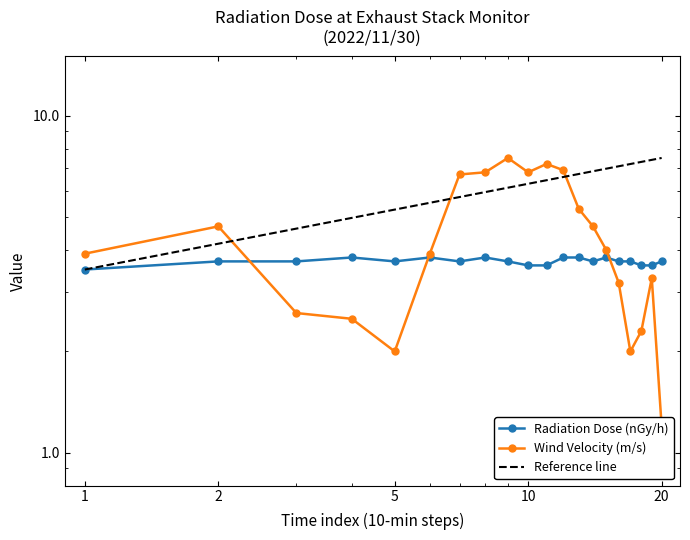

Read the Radiation Dose (nGy/h) value at 10.

3.6